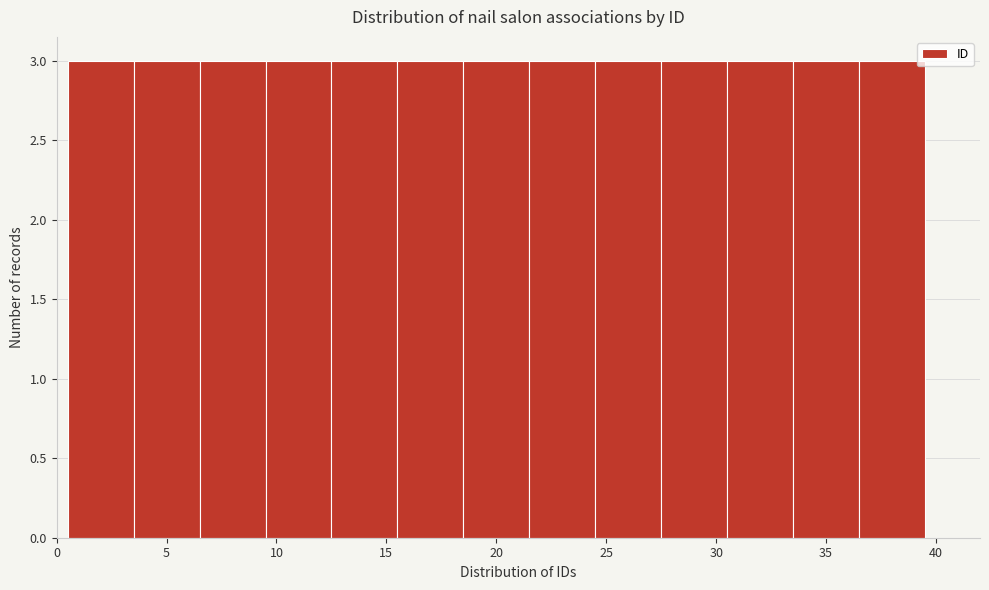

How tall is the bar that spans 30.5 to 33.5 on the x-axis? The values are not printed on the chart, so give them approximately, as read against the axis.

3